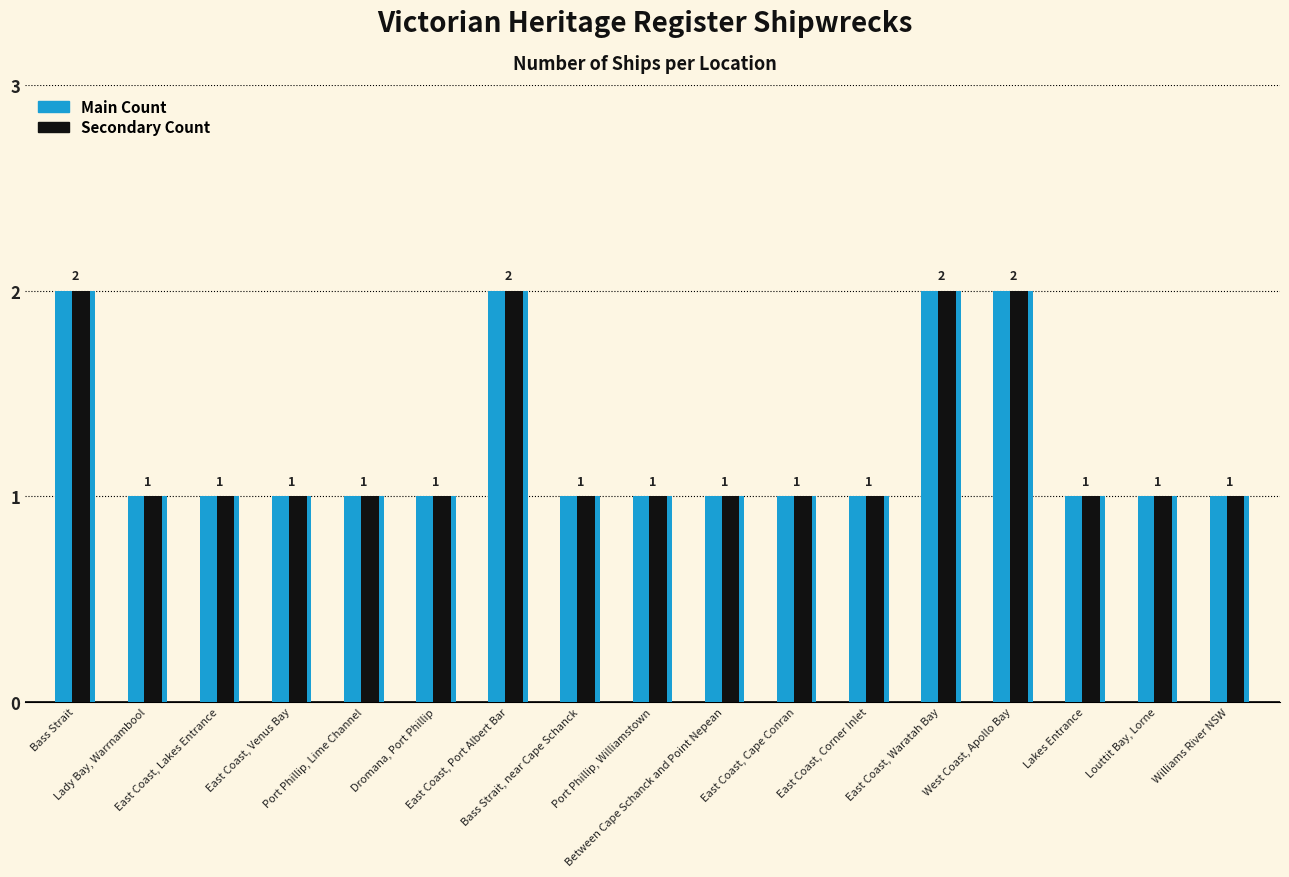

The Ship Count (black) series shows 0 at East Coast, Corner Inlet. True or false?

False